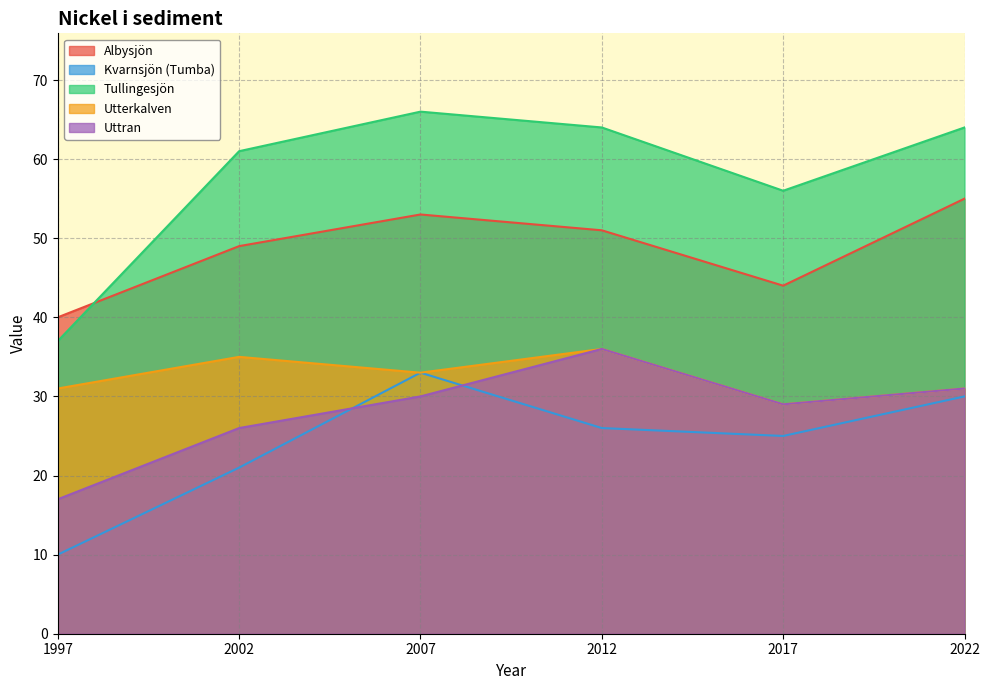

What is the value of the Uttran point at the 3rd from the left?

30